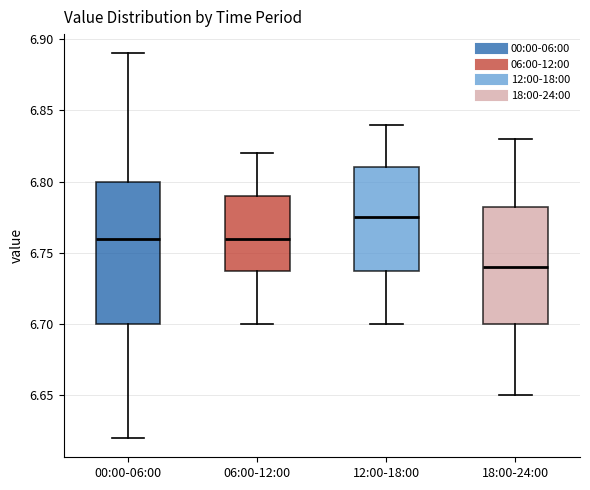

Which box's median line is the lowest?

18:00-24:00